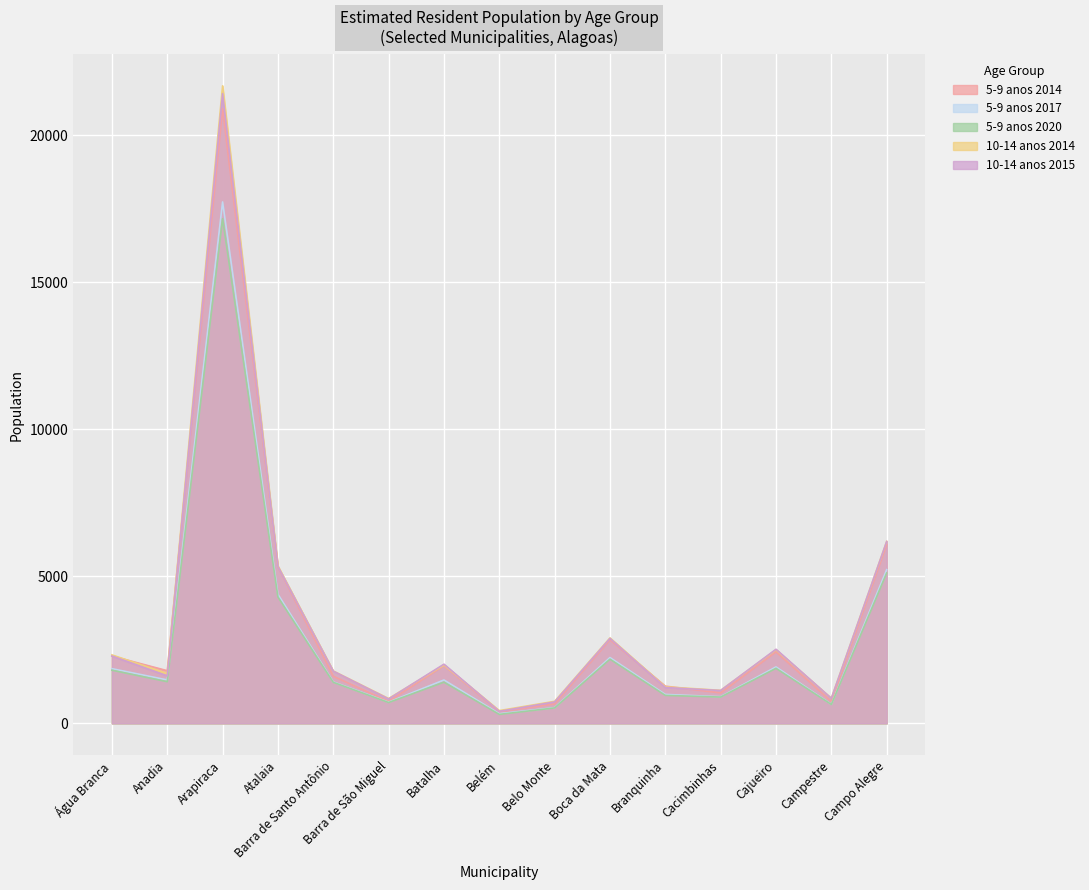

What is the difference between the highest and lowest values at Boca da Mata?

723